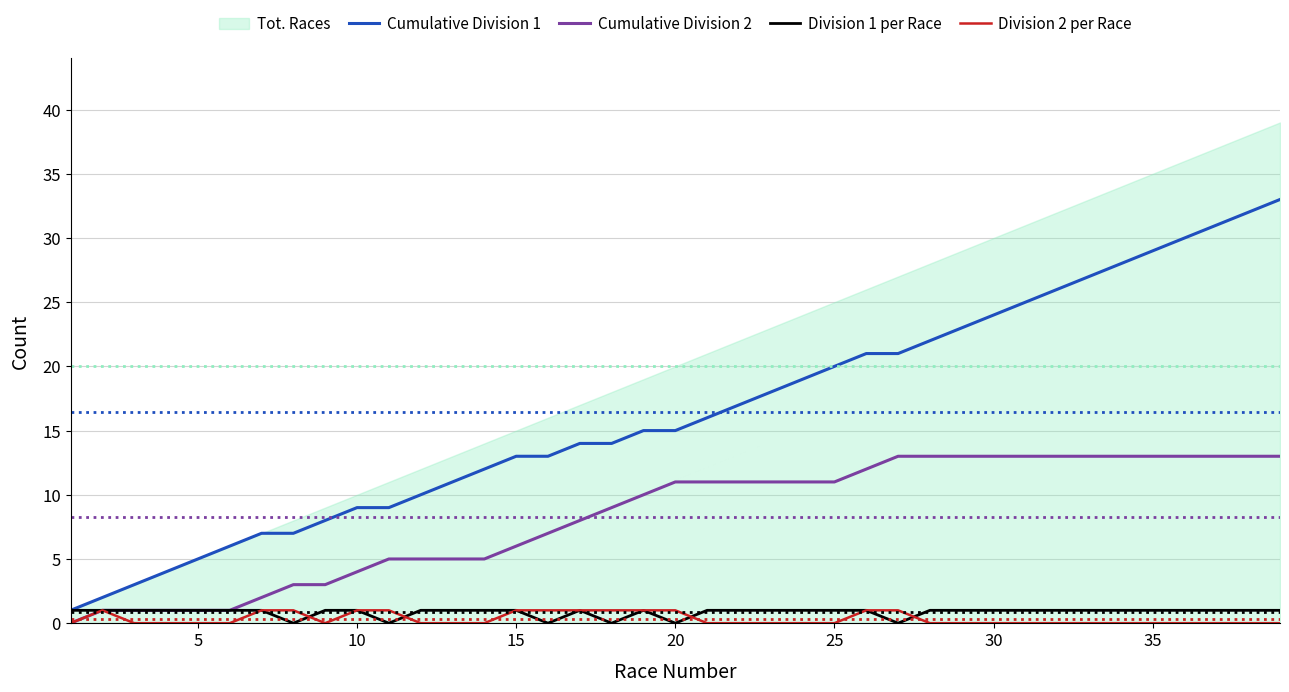

True or false: Cumulative Division 1 and Cumulative Division 2 cross at least once.

False